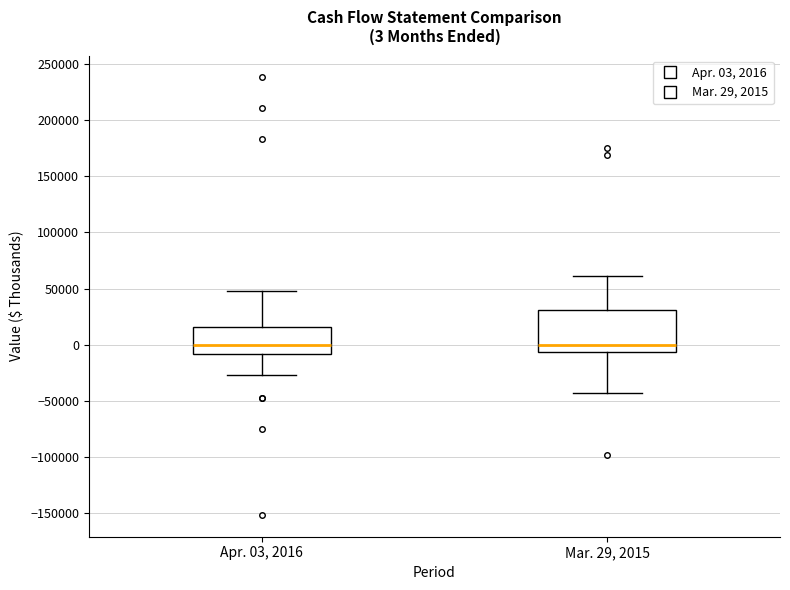

Which box is the tallest, from its lower edge to its upper edge?

Mar. 29, 2015